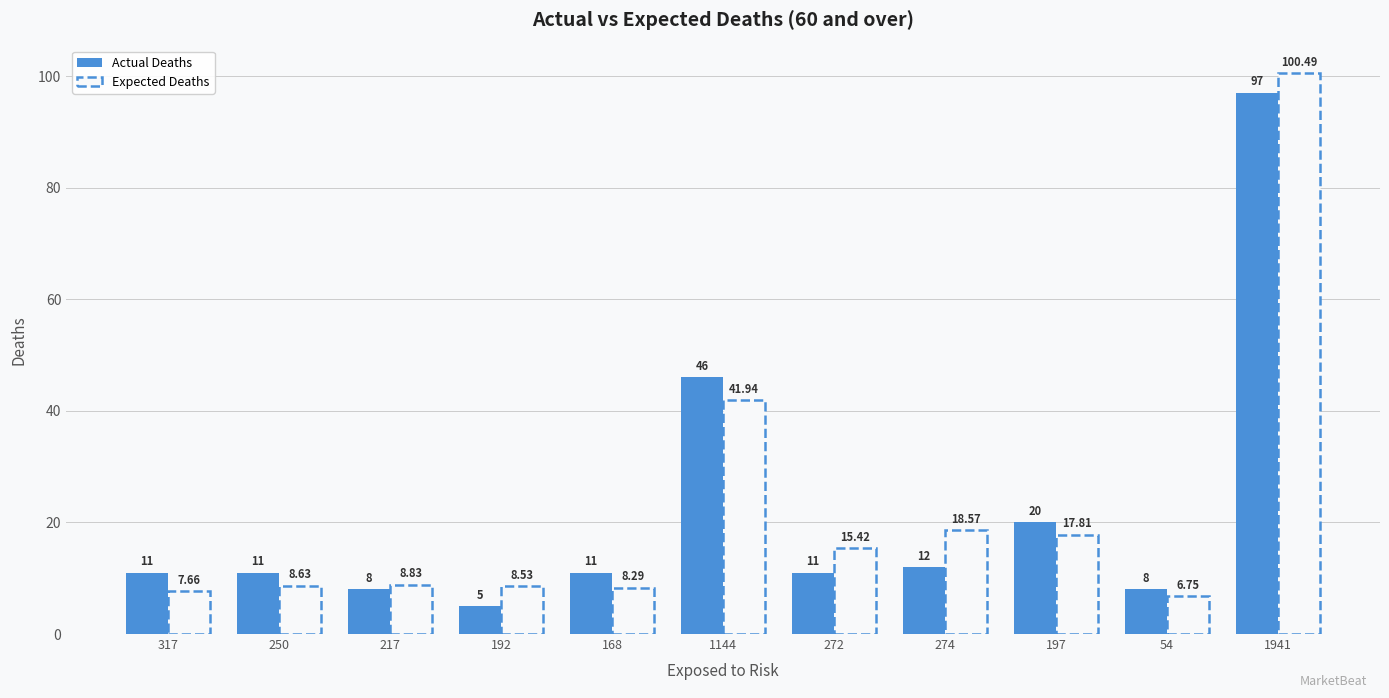

Between 272 and 197, which series saw the biggest shift?

Actual Deaths